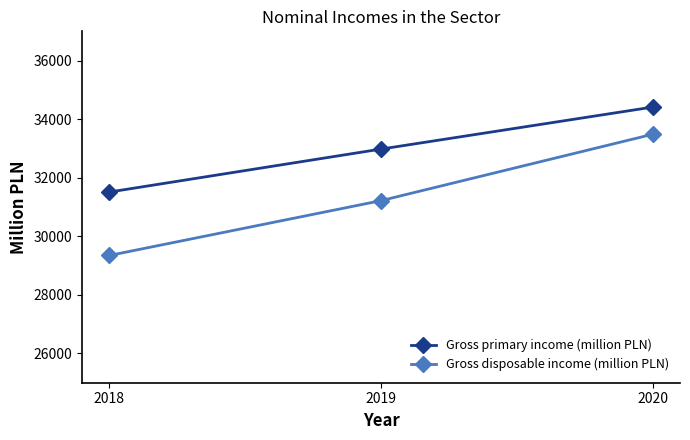

What is the total value across all series at 2019?

64197